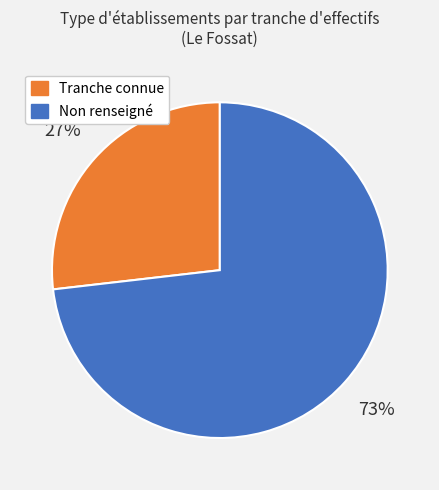

Is there any slice that represents more than half of the pie?

Yes